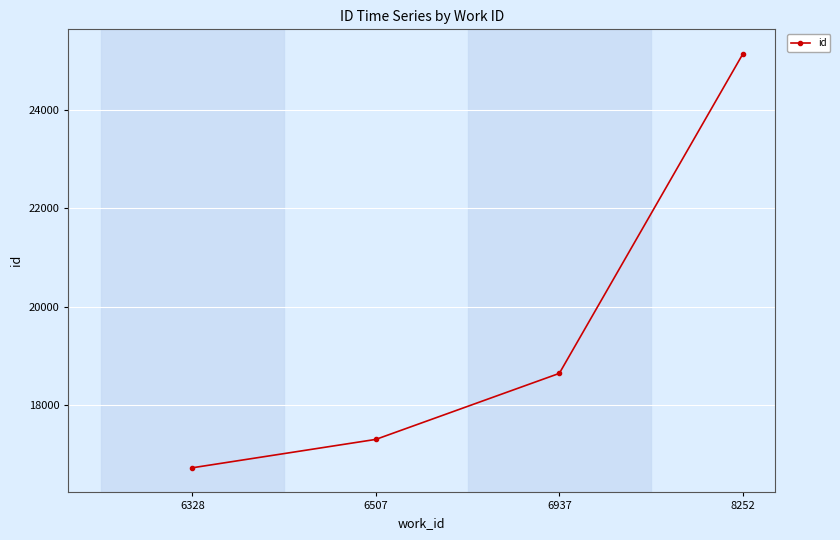

What is the value of the 1st point from the left?

16735